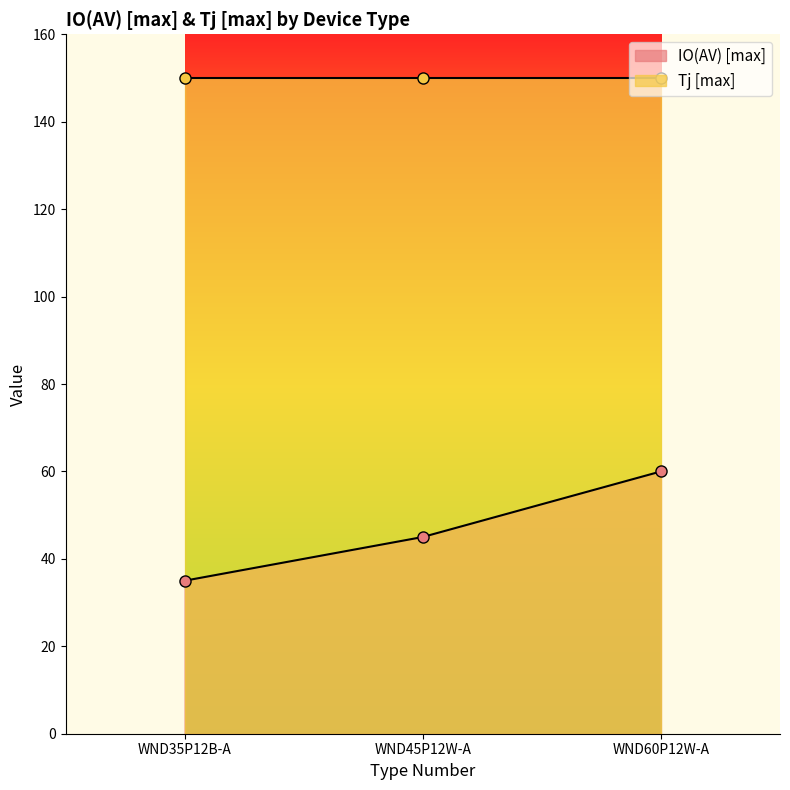

List the labels in order of value, largest first.

WND60P12W-A, WND45P12W-A, WND35P12B-A